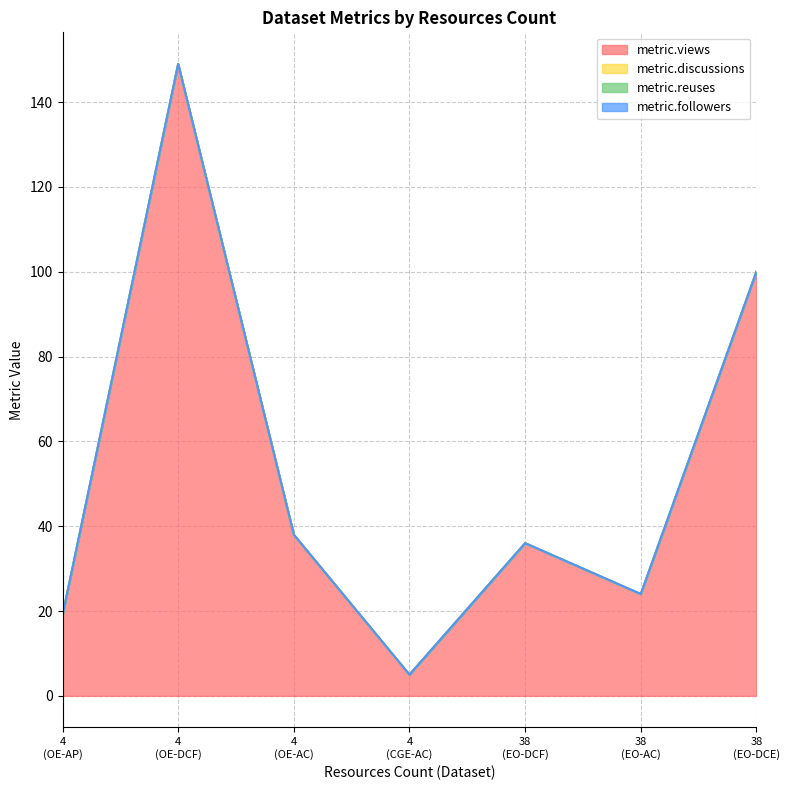

Which series has the widest spread of values?

metric.views